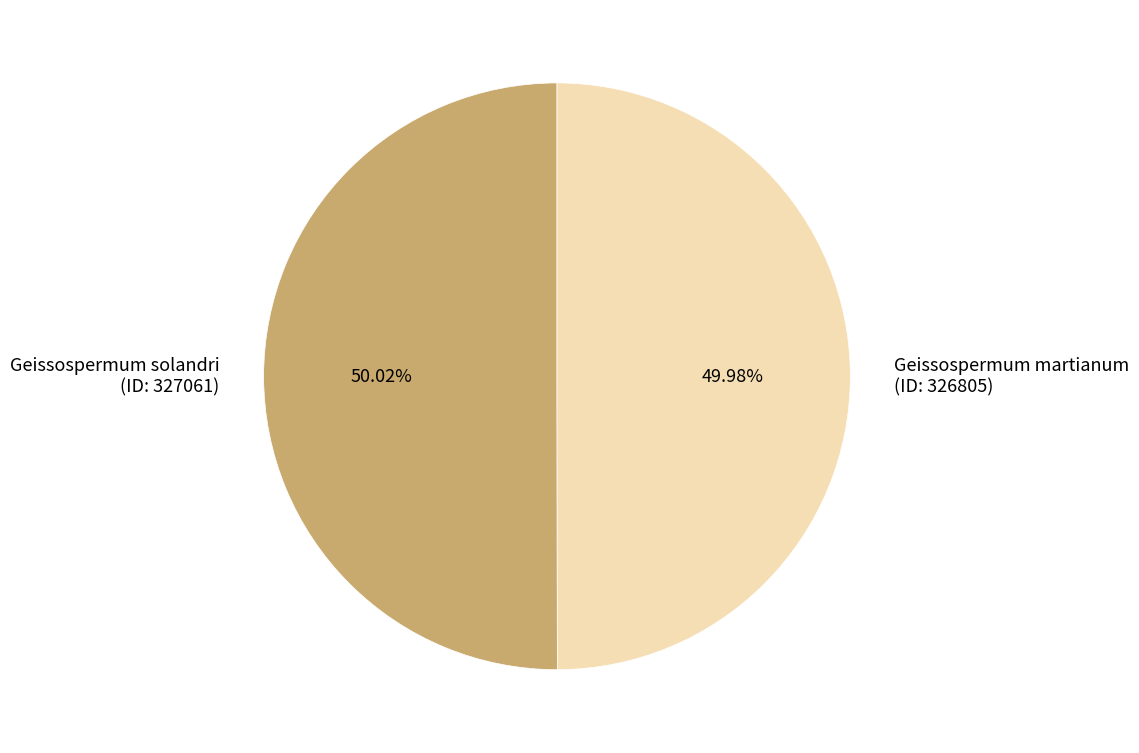

Does any single category account for the majority?

Yes